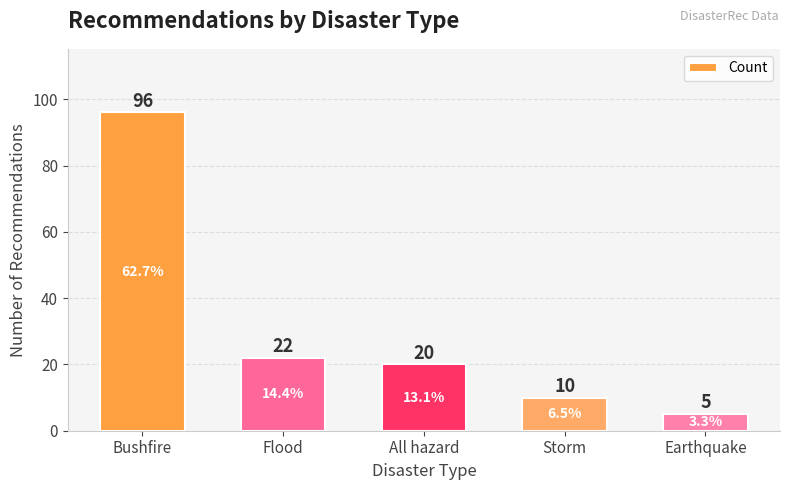

What is the smallest value displayed?

5